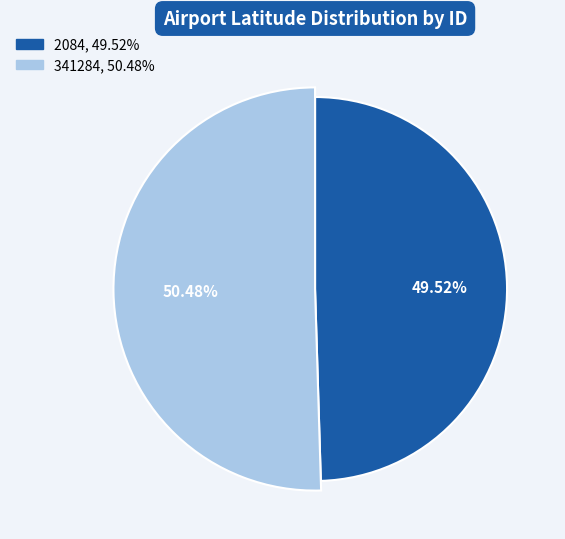

What percentage is the 341284 slice, to the nearest percent?

50%